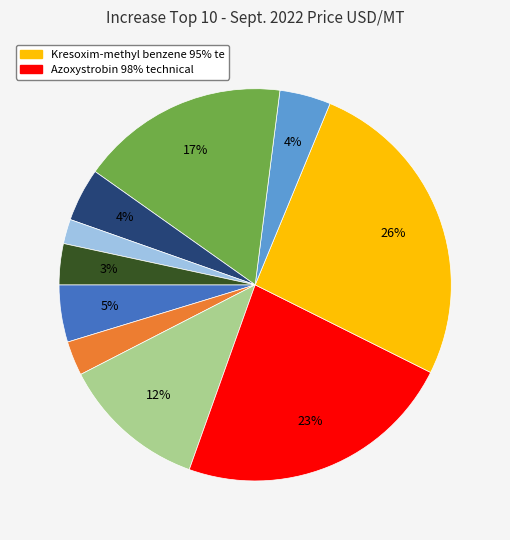

Is there any slice that represents more than half of the pie?

No